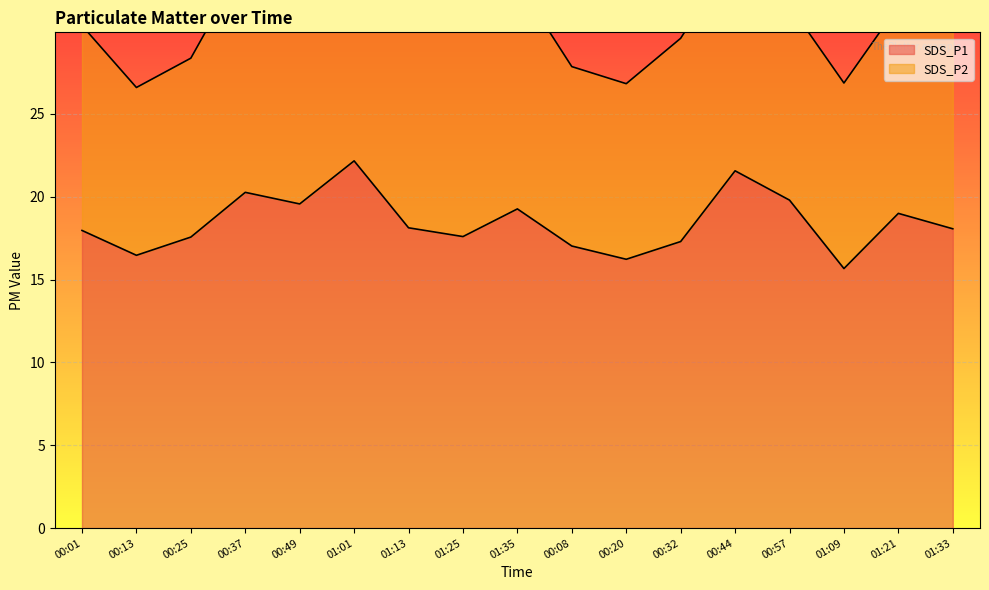

Reading right to left, extract all data points from this chart.

01:33=18.1	01:21=19.0	01:09=15.7	00:57=19.8	00:44=21.6	00:32=17.3	00:20=16.2	00:08=17.0	01:35=19.3	01:25=17.6	01:13=18.1	01:01=22.2	00:49=19.6	00:37=20.3	00:25=17.6	00:13=16.5	00:01=18.0